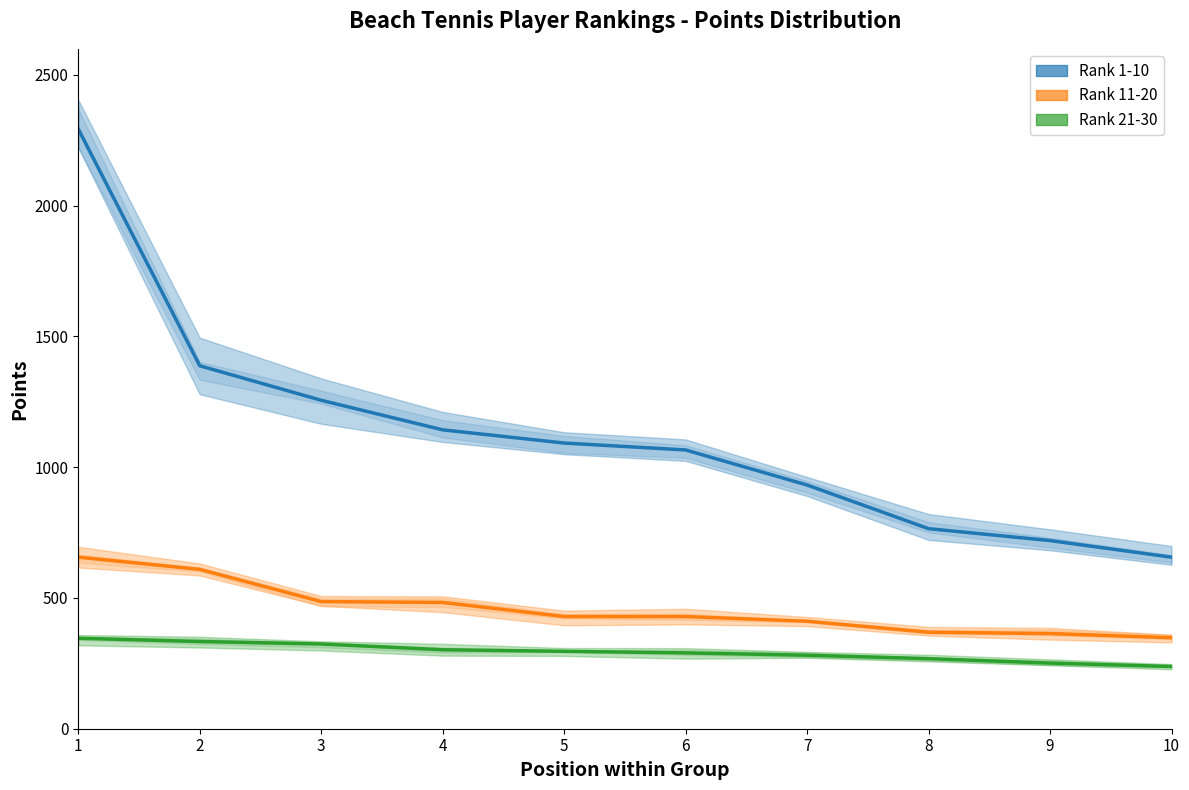

List the series in order of their overall mean, lowest first.

Rank 21-30, Rank 11-20, Rank 1-10